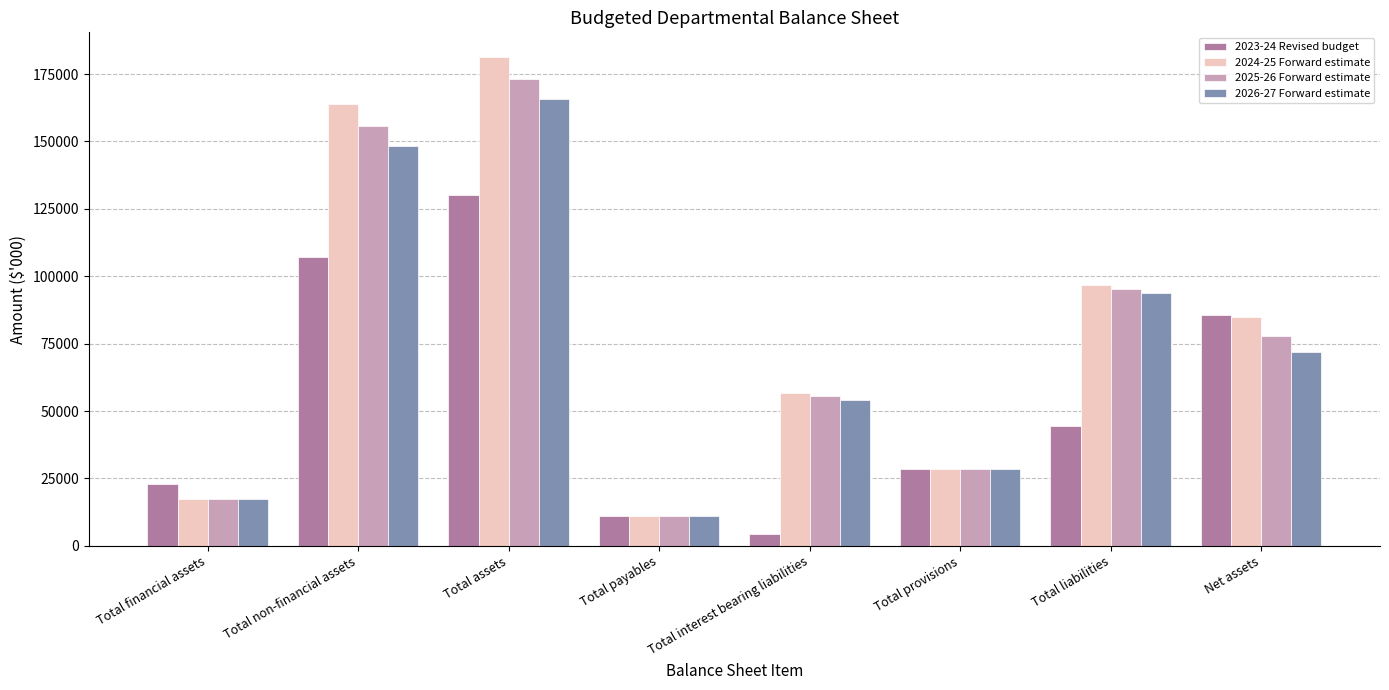

Rank the categories by 2026-27 Forward estimate value from highest to lowest.

Total assets, Total non-financial assets, Total liabilities, Net assets, Total interest bearing liabilities, Total provisions, Total financial assets, Total payables